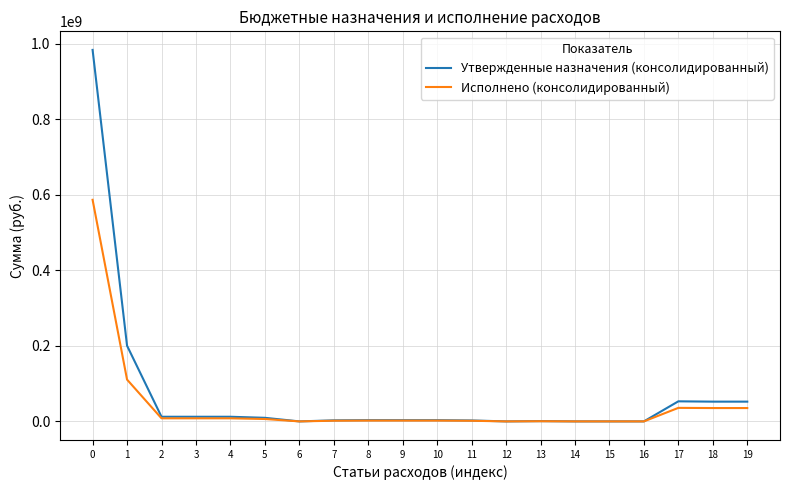

Does the chart display data point markers on the line(s)?

No